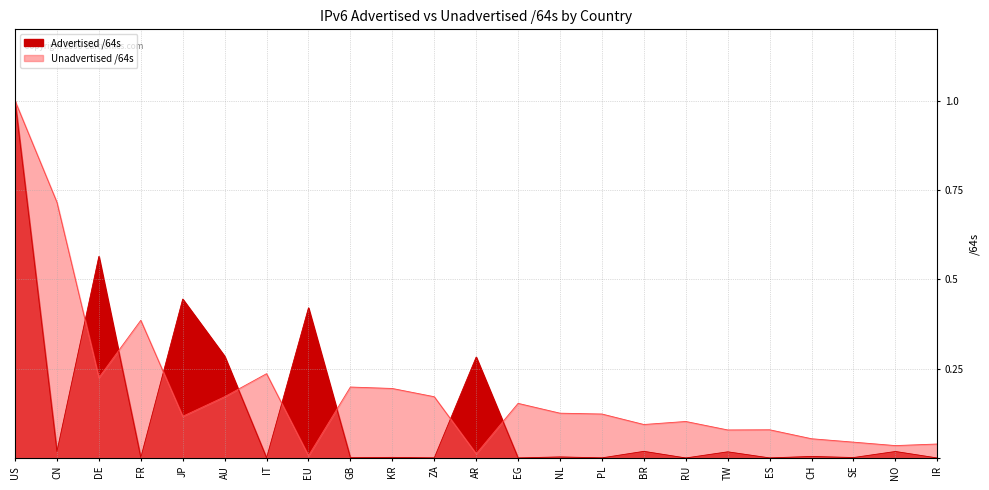

True or false: Advertised /64s has a value of 0.0 at NO.

False